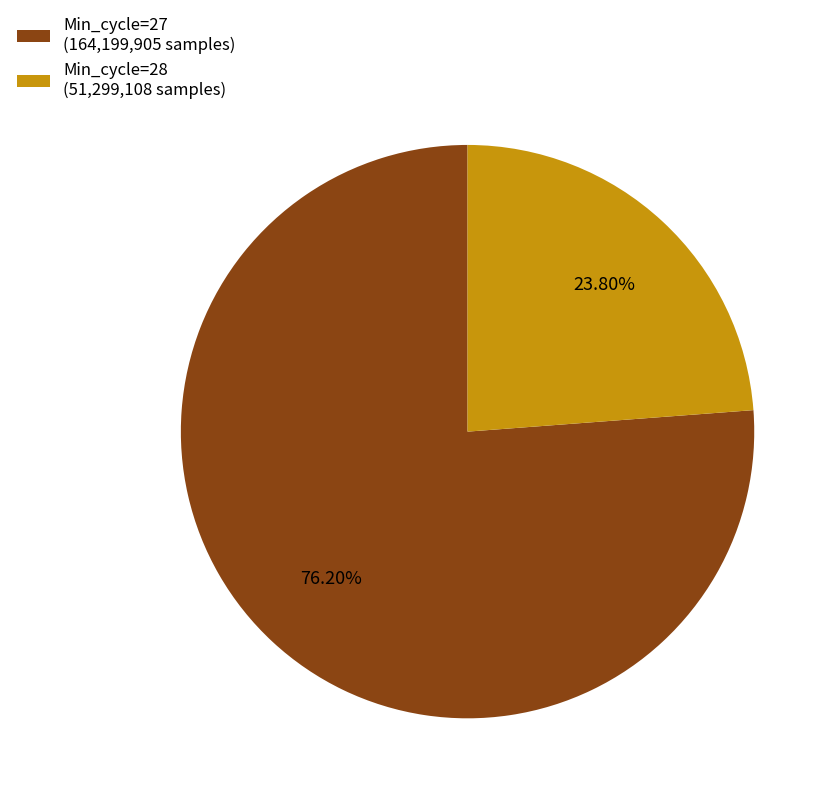

Rank the categories by value from highest to lowest.

Min_cycle=27 (164,199,905 samples), Min_cycle=28 (51,299,108 samples)